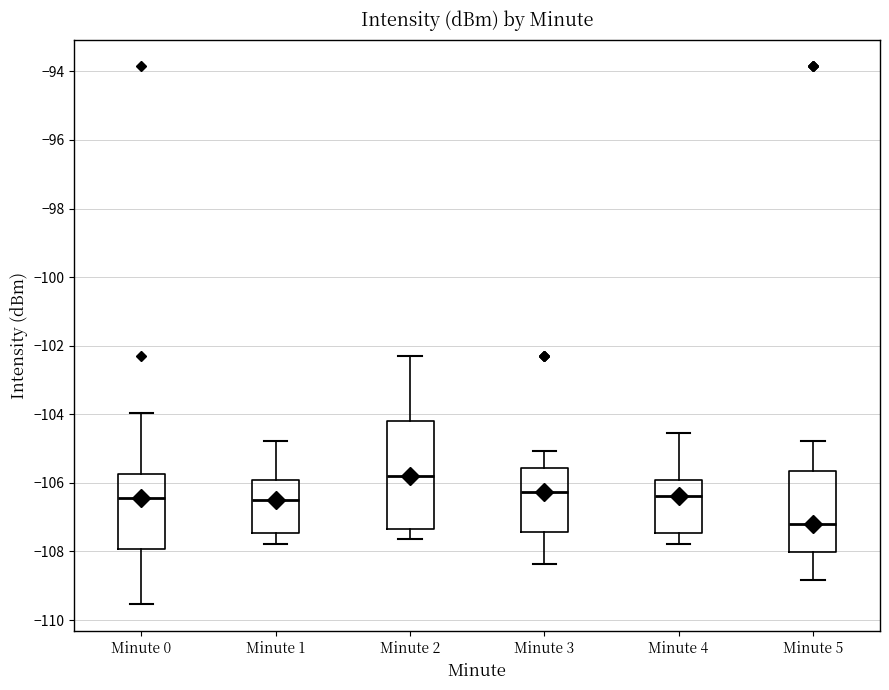

Which box's median line is the lowest?

Minute 5